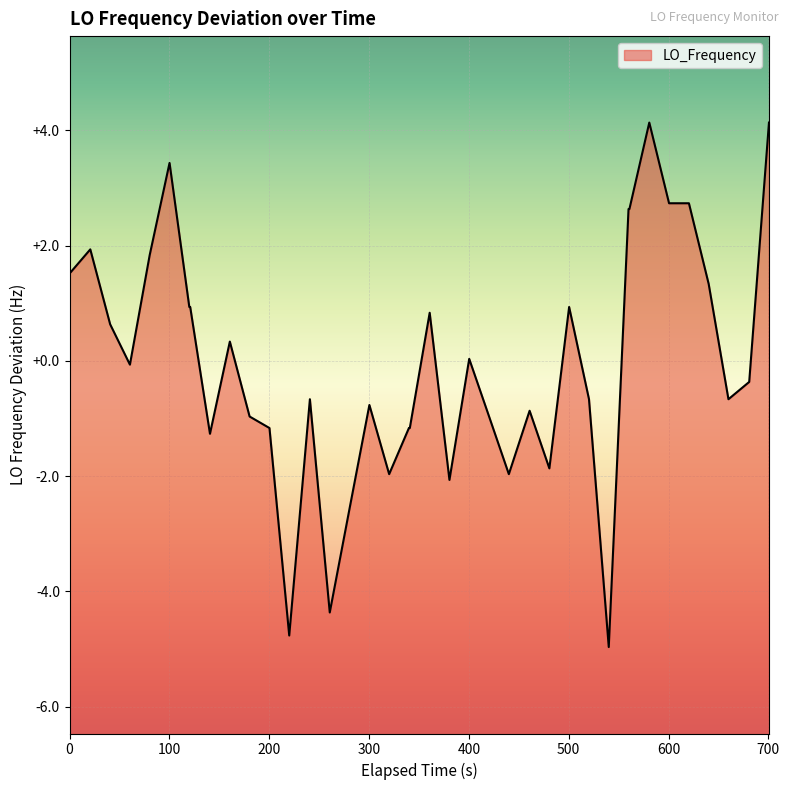

What is the difference between the maximum and minimum values?

9.1